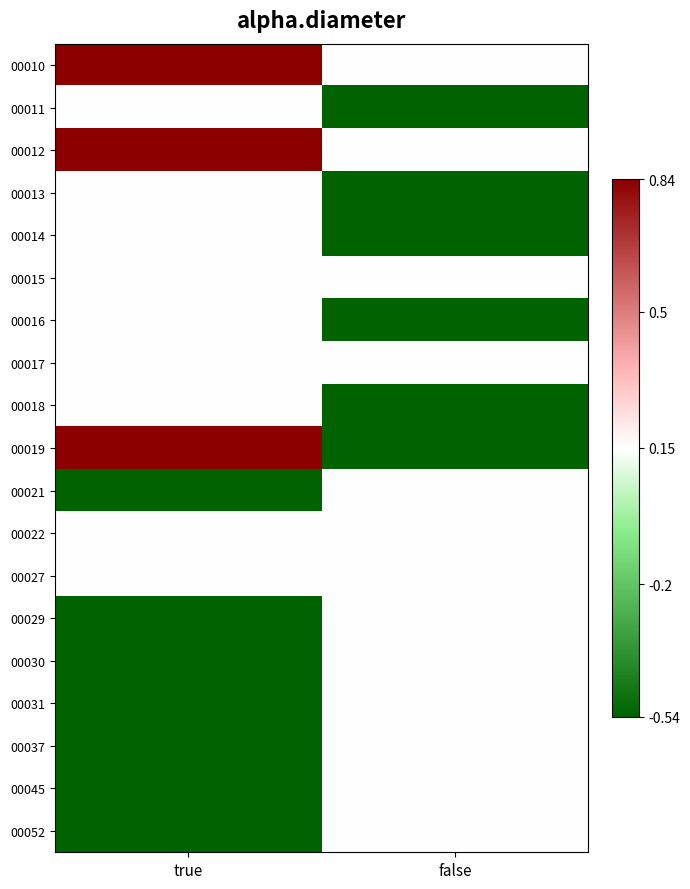

Rank the series at false from highest to lowest value.

00010, 00012, 00015, 00017, 00021, 00022, 00027, 00029, 00030, 00031, 00037, 00045, 00052, 00011, 00013, 00014, 00016, 00018, 00019